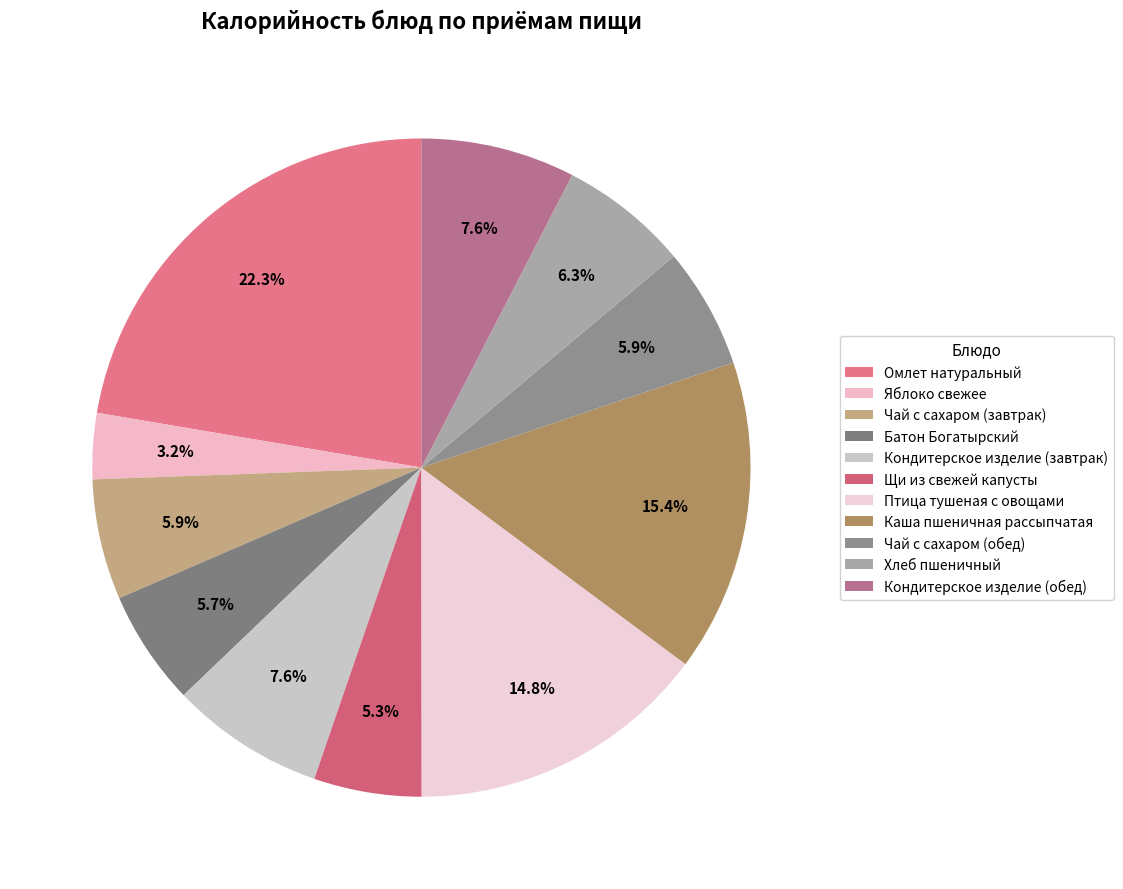

What is the change in value from Омлет натуральный to Хлеб пшеничный?

-232.4